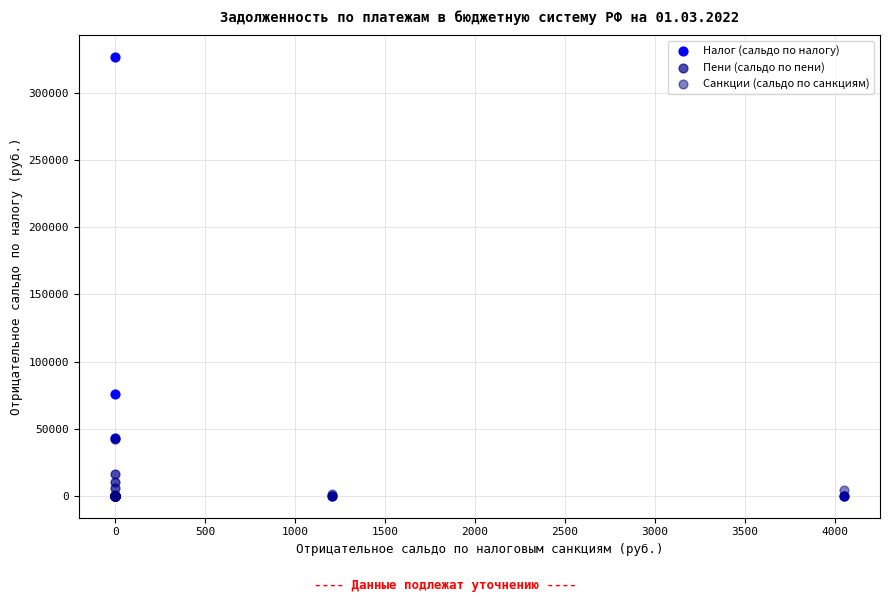

Across all series, what Y value is closest to 163242?

75685.3